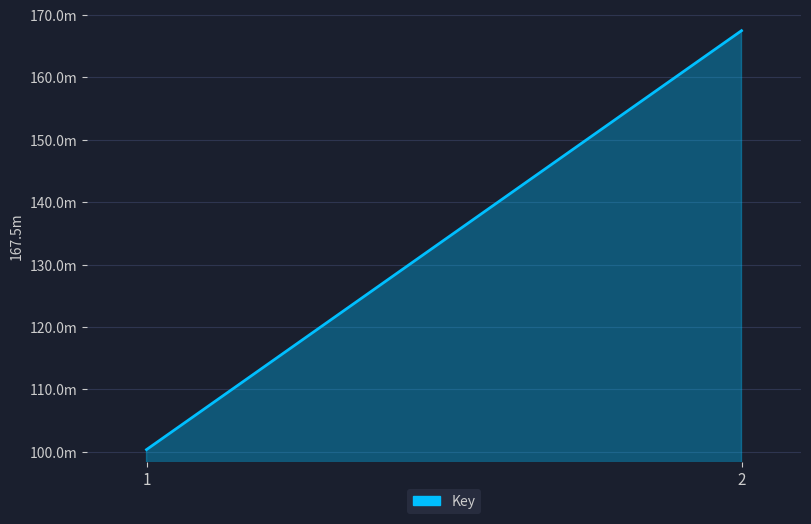

Reading left to right, list all the values displayed in this chart.

100353841	167486478